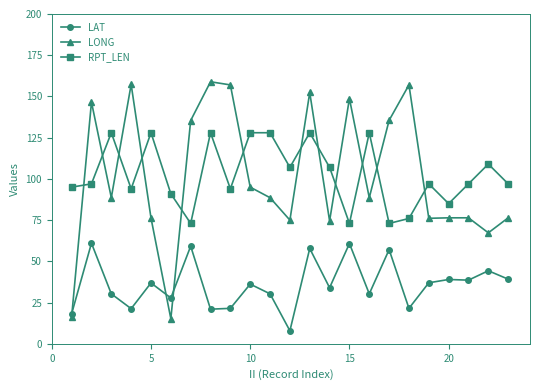

True or false: RPT_LEN and LAT cross at least once.

False